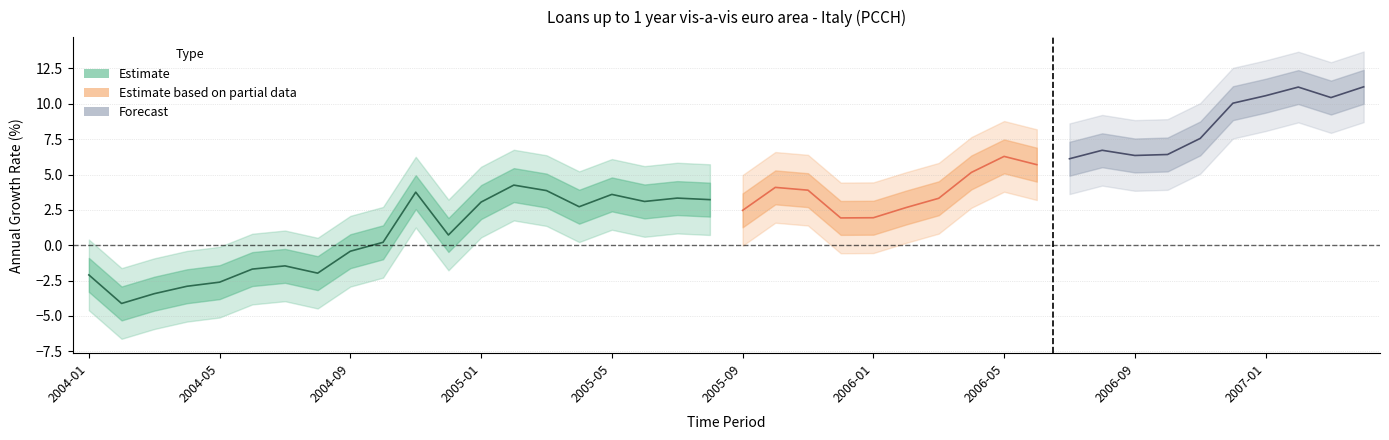

What is the difference between the maximum and second lowest values?

14.6